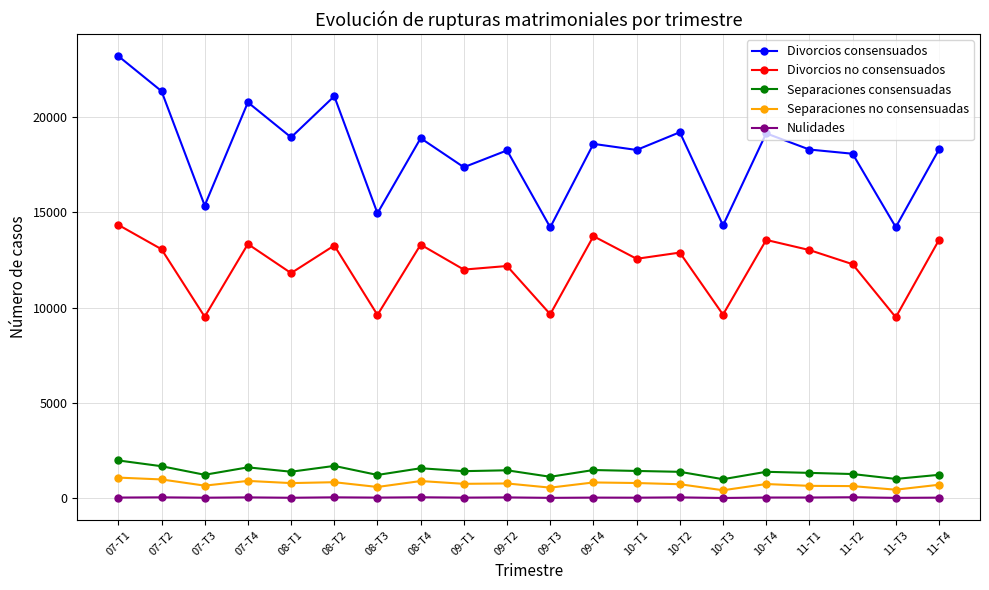

At how many categories does at least one series exceed 6265?

20